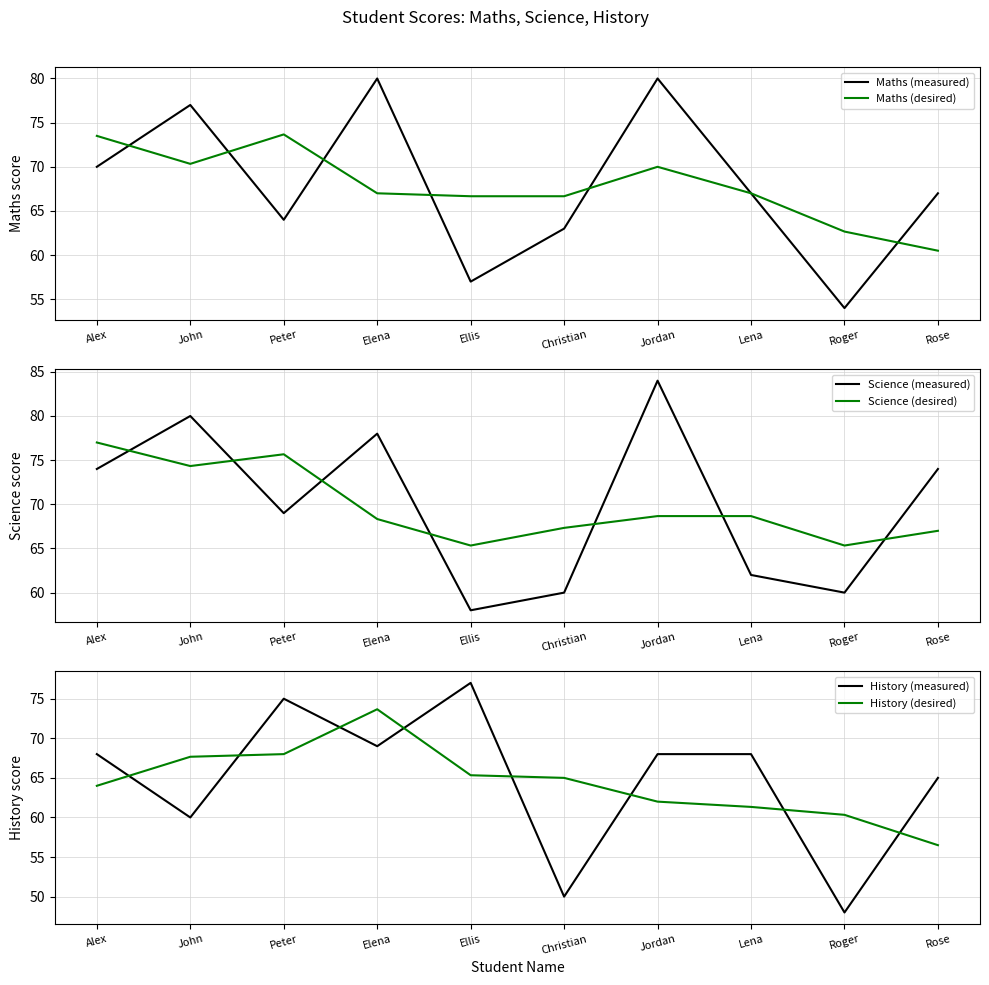

Is it true that Science (desired) equals 45.9 at Rose?

False